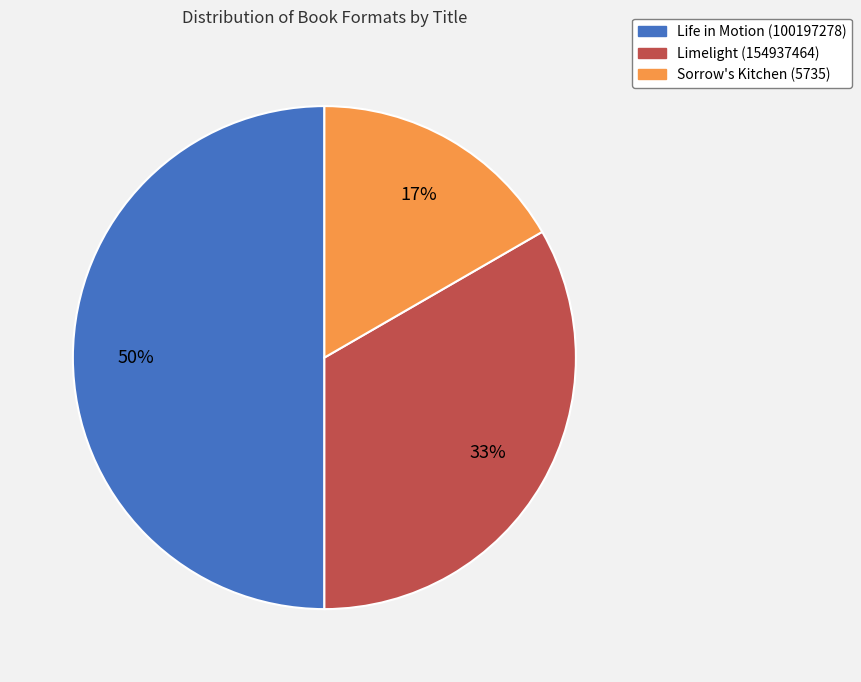

To the nearest percent, what percentage of the pie is Limelight (154937464)?

33%